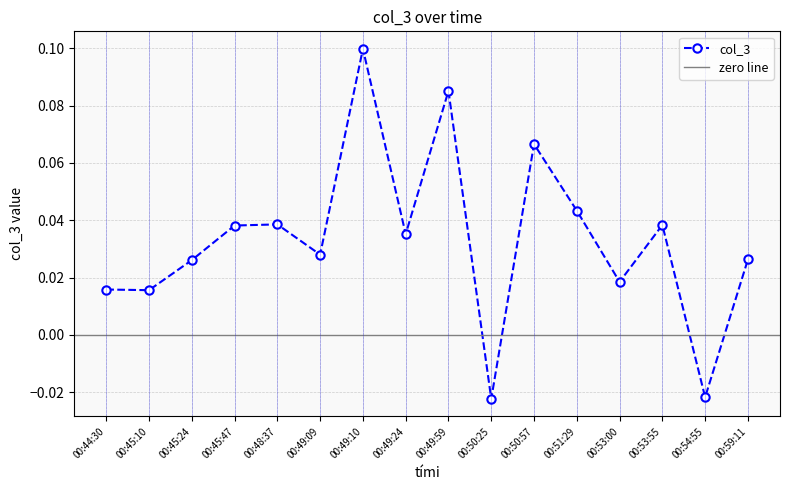

How many series are shown in this chart?

1